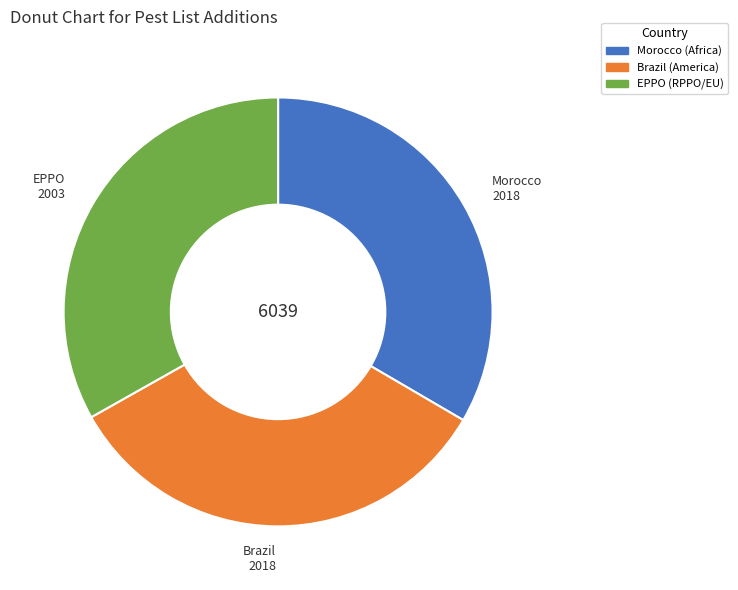

Is it true that EPPO is 33% of the pie?

True